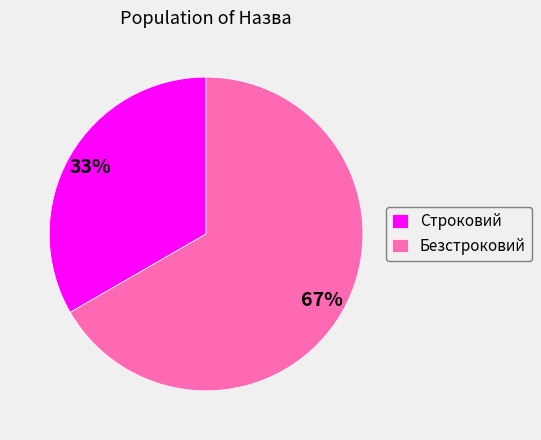

Approximately how many times larger is the value at Безстроковий compared to Строковий?

2.0